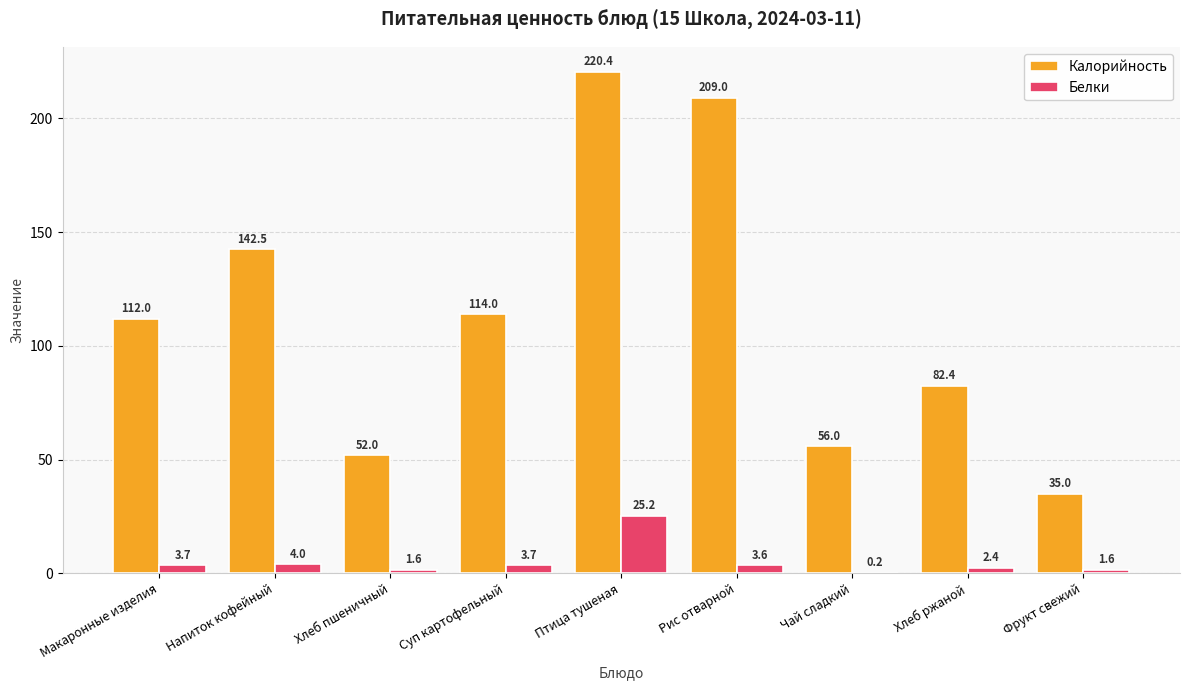

What is the average value of the Калорийность series?

113.7